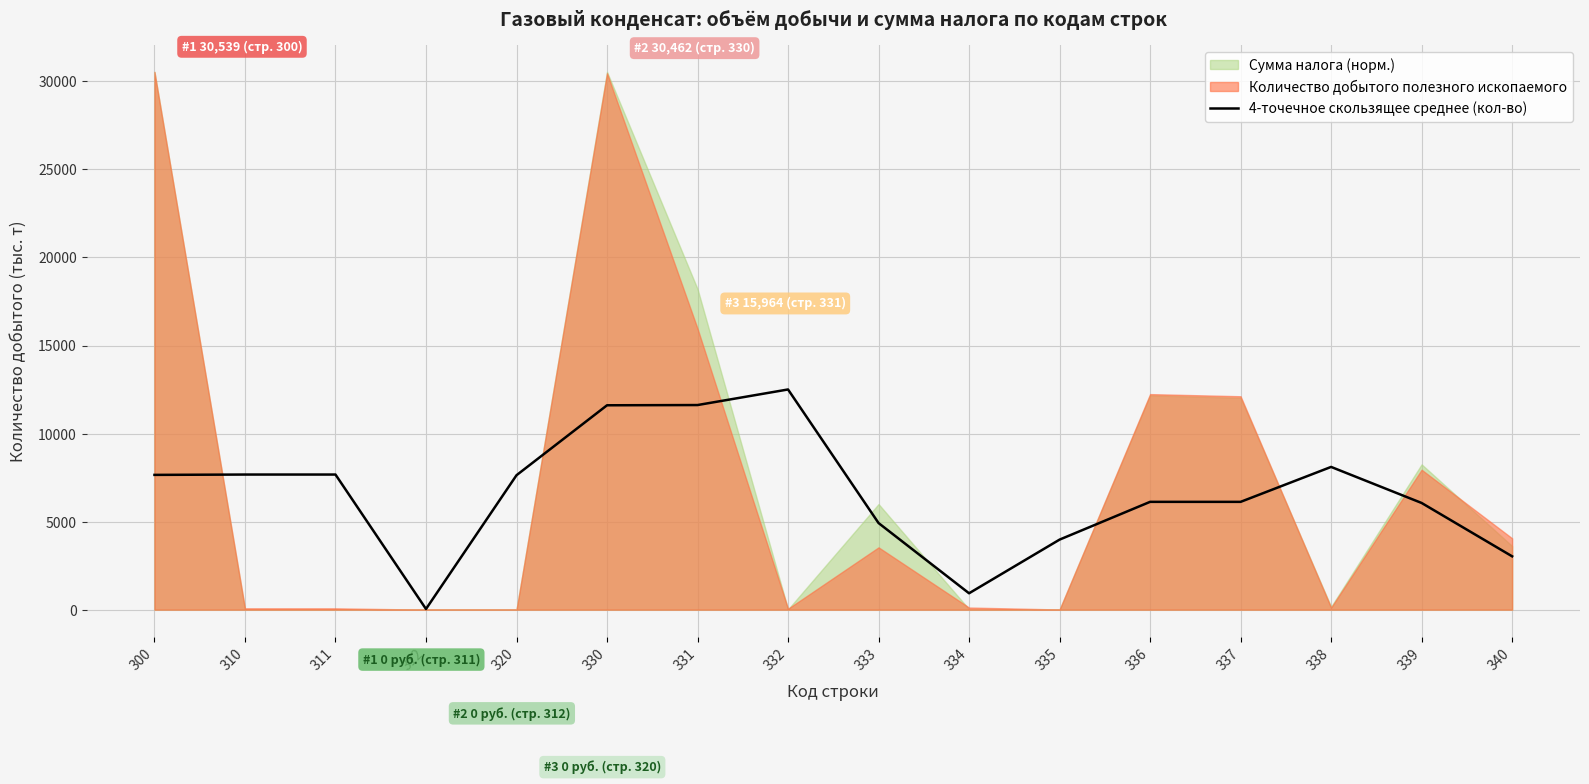

The value of 4-точечное скользящее среднее (кол-во) at 338 is 8106.2. True or false?

True